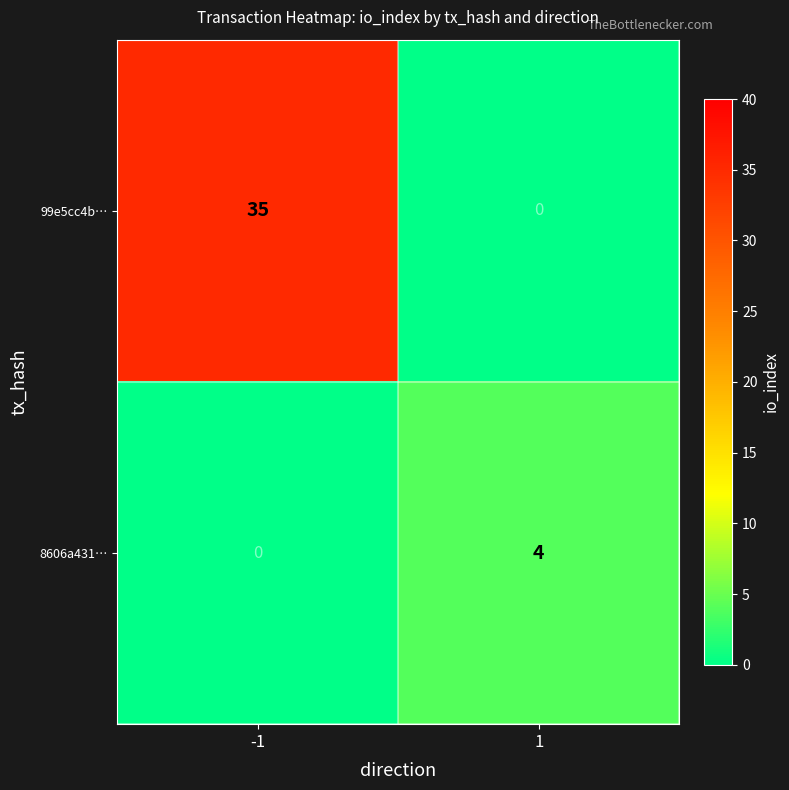

True or false: 99e5cc4b… has a value of 49 at -1.

False